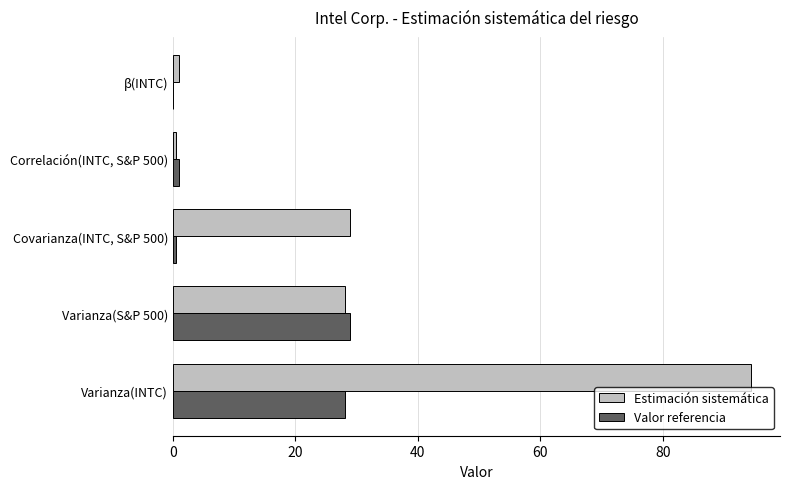

What is the greatest value displayed?

94.4